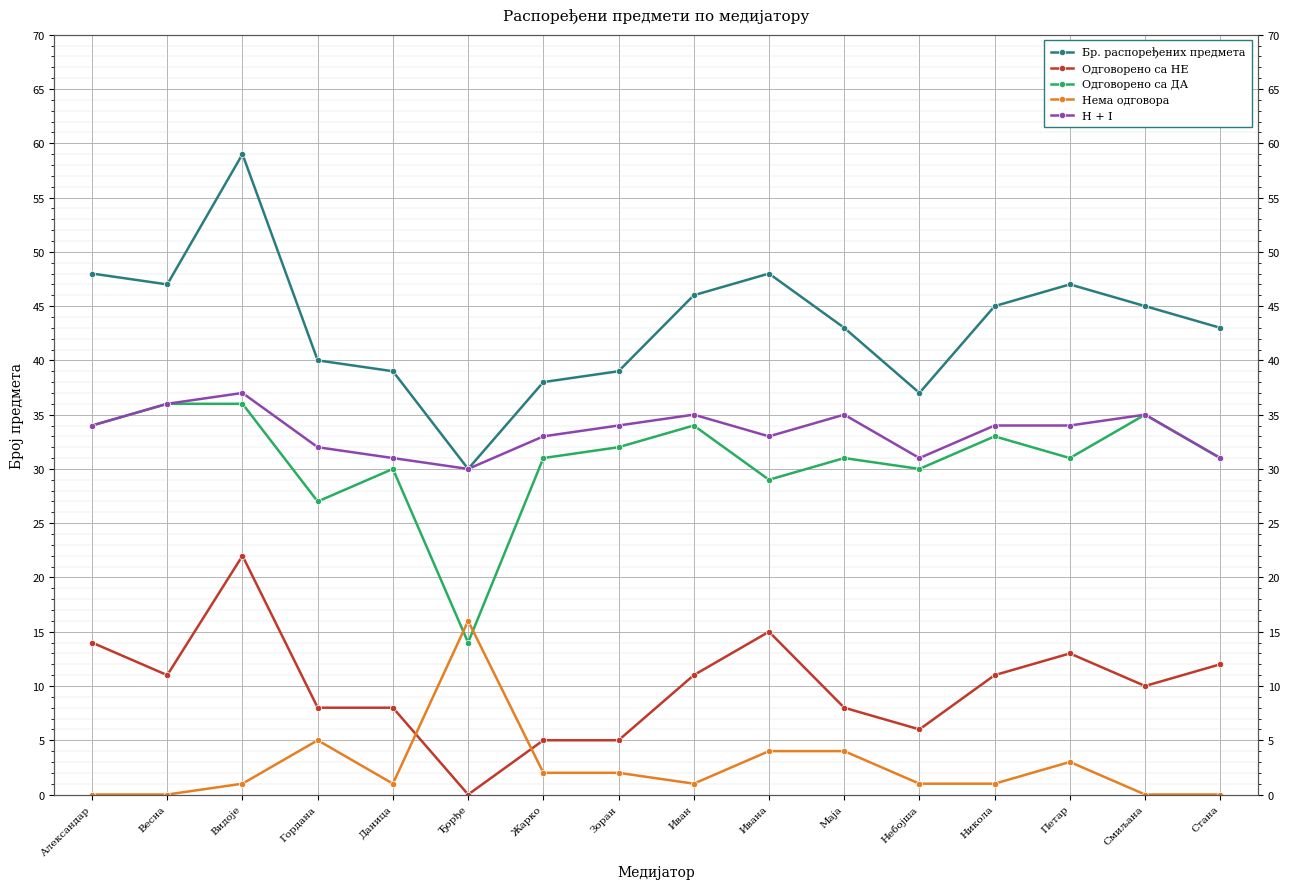

Is the value of Бр. распоређених предмета at Иван greater than the value of Одговорено са НЕ at Никола?

Yes